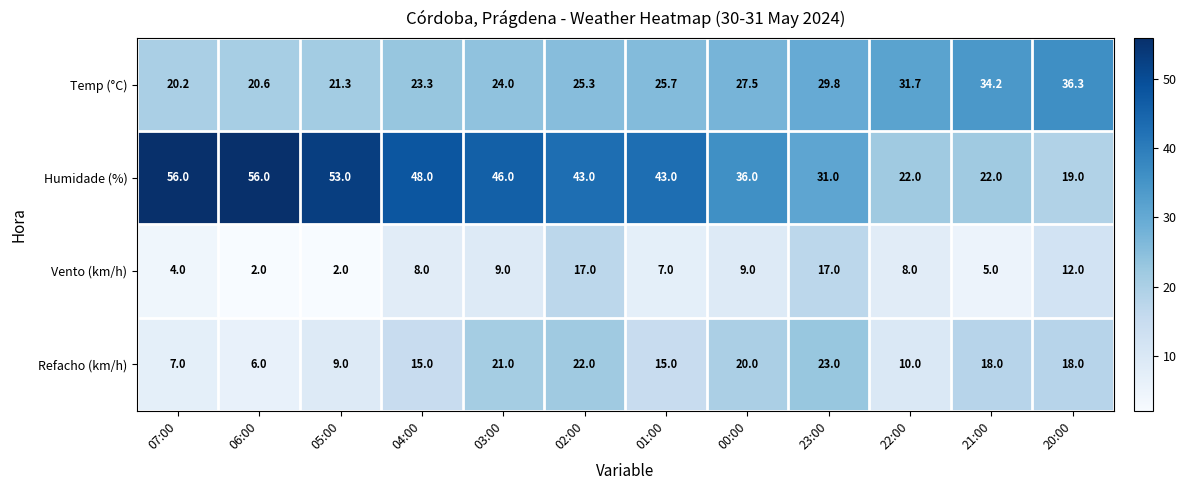

True or false: Vento (km/h) has a value of 2.8 at 06:00.

False